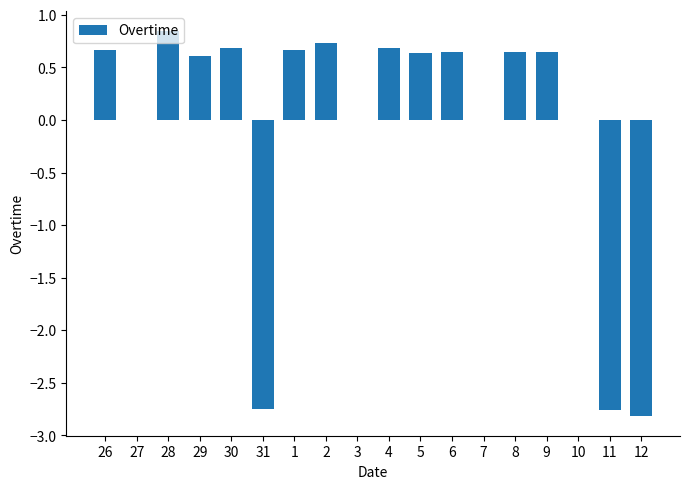

The value at 29 is 0.4. True or false?

False